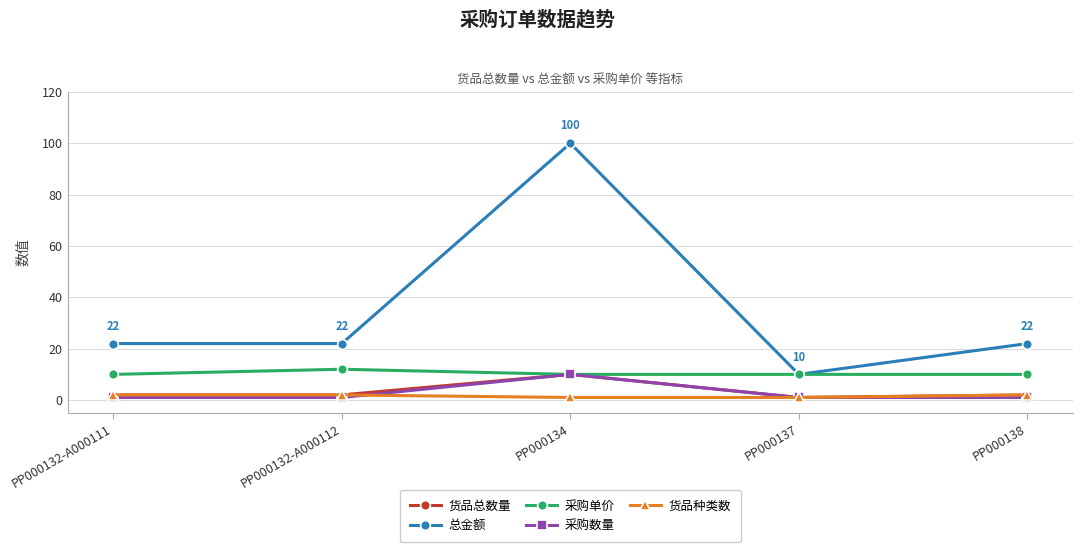

What is the maximum value for 总金额?

100